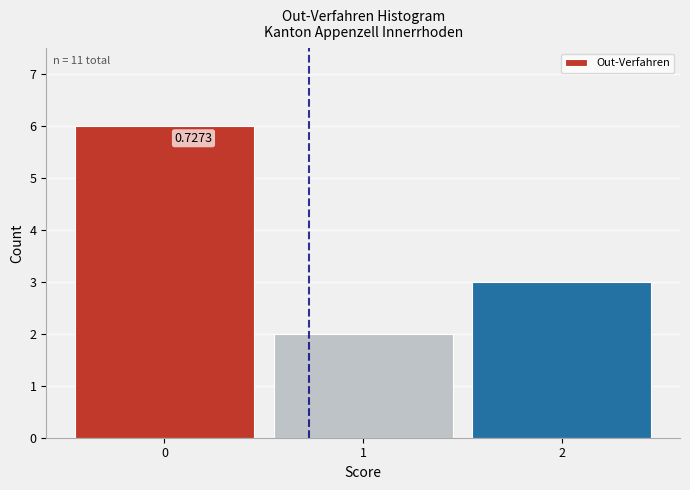

Over which range of the x-axis is the bar tallest?

-0.5 to 0.5